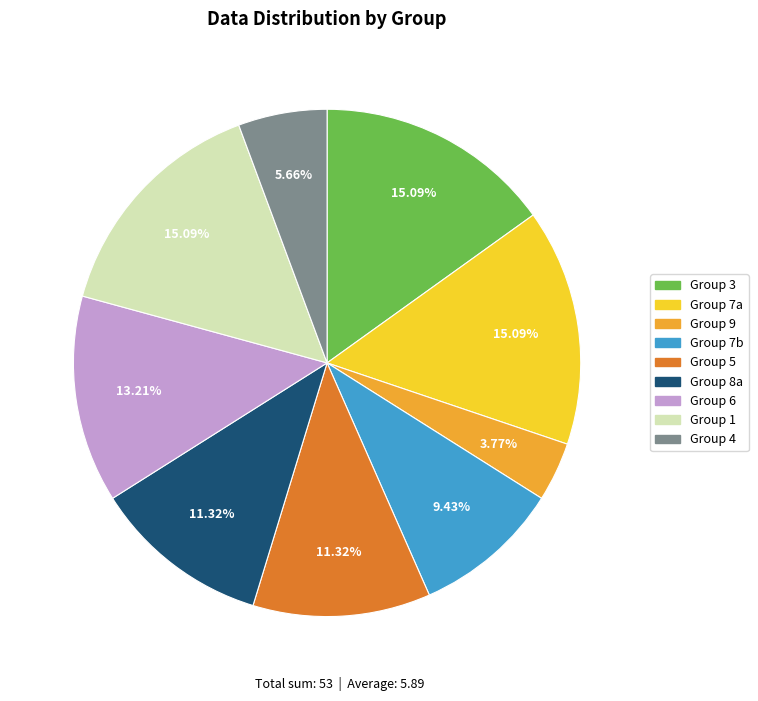

To the nearest percent, what is the average slice percentage?

11%